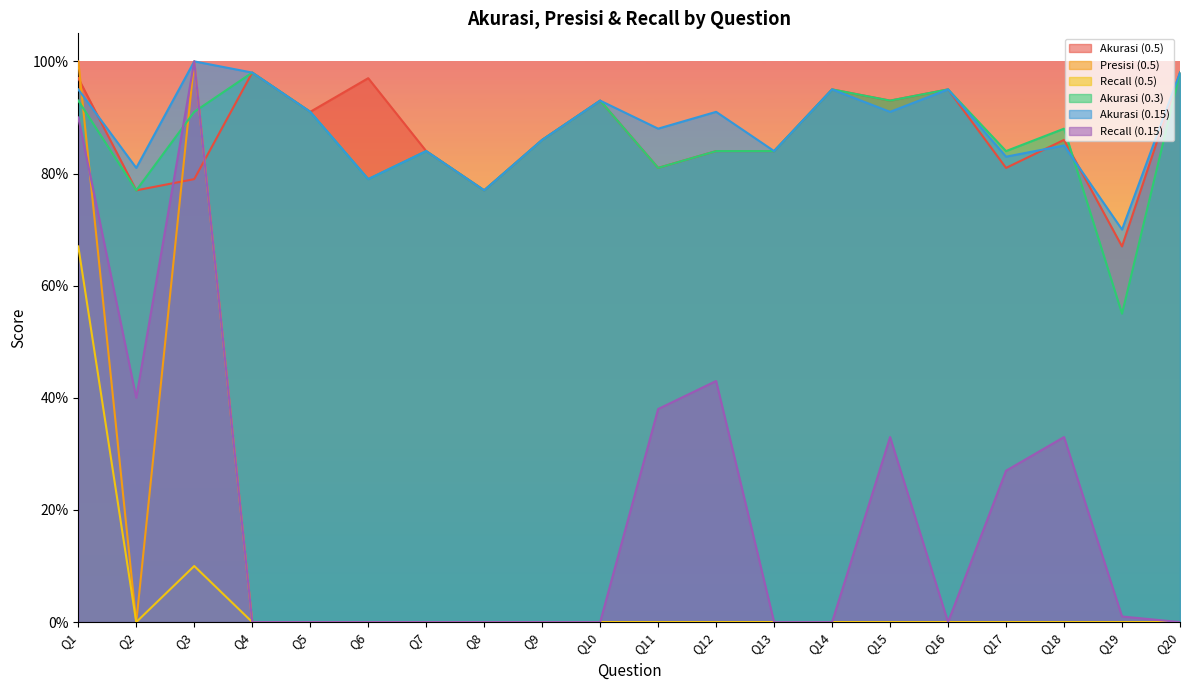

Which series changed the most between Q11 and Q20?

Recall (0.15)